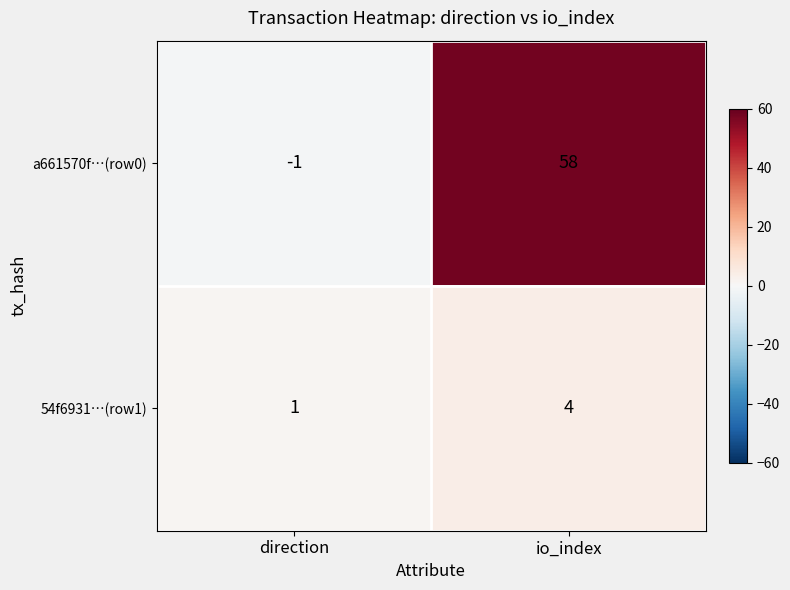

Reading left to right, transcribe all the data shown in this chart.

a661570f…(row0): -1	58
54f6931…(row1): 1	4